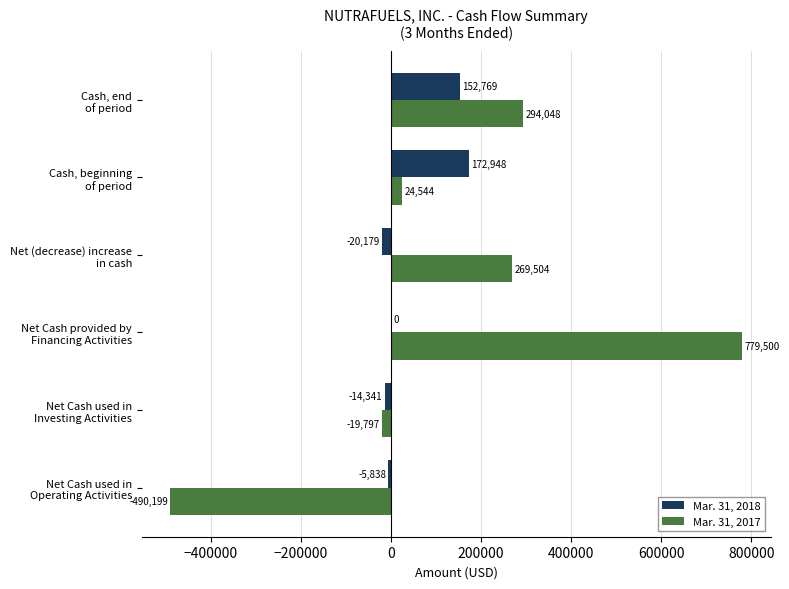

What is the sum of all Mar. 31, 2017 values?

857600